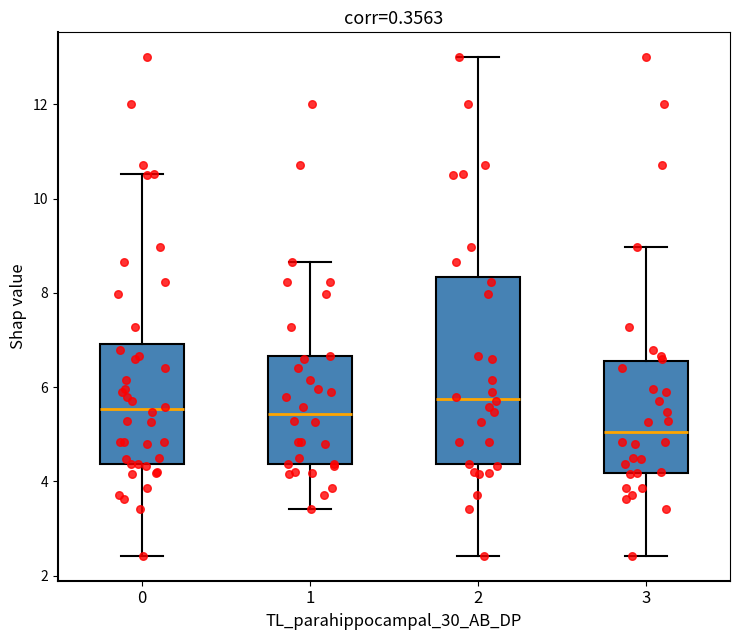

Where does the upper whisker of the box at x = 1 end on the y-axis? The values are not printed on the chart, so give them approximately, as read against the axis.

8.6